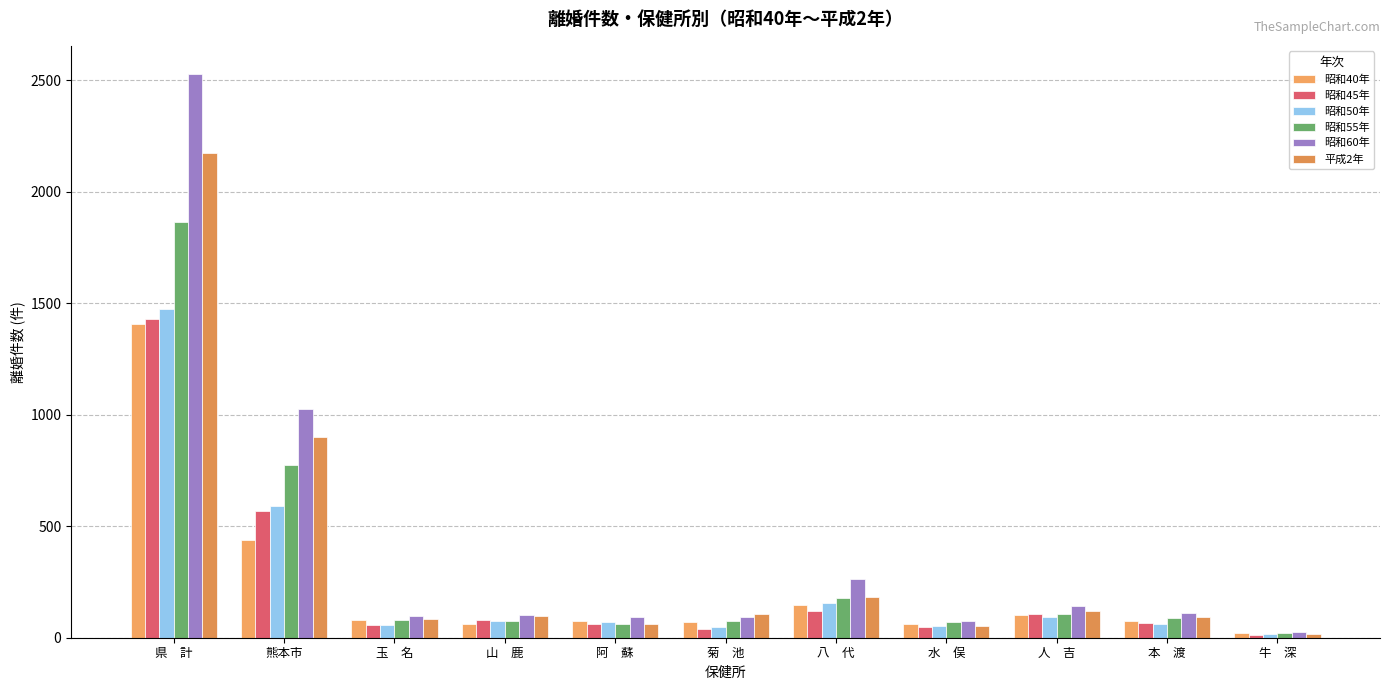

How many groups of bars are there?

11